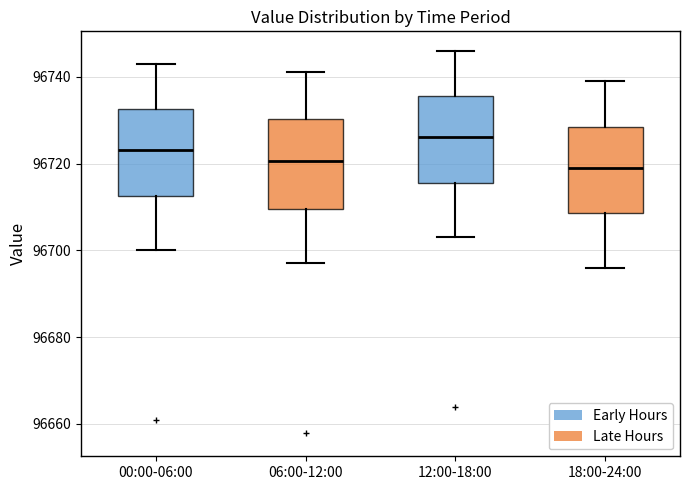

Which box's median line is the highest?

12:00-18:00